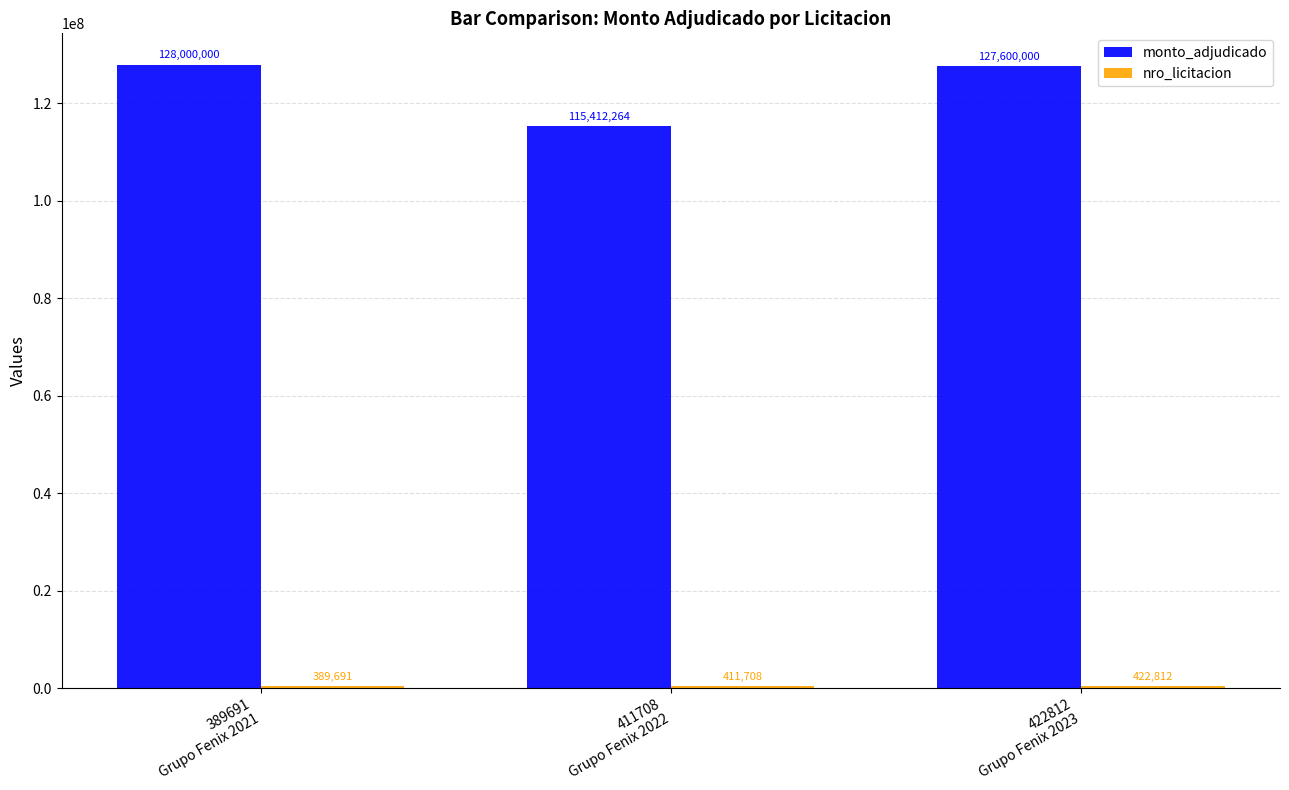

Which series has the largest total across all categories?

monto_adjudicado